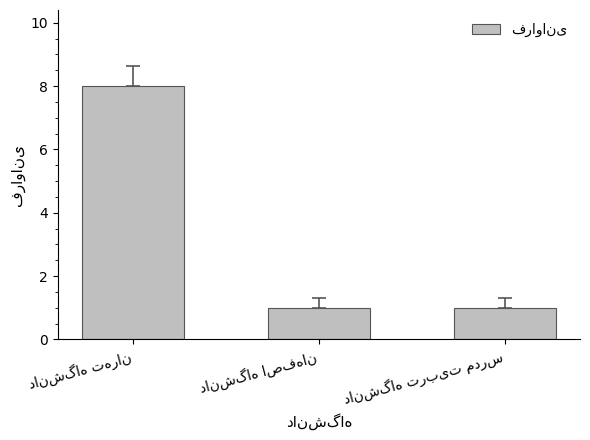

What is the difference between the maximum and second lowest values?

7